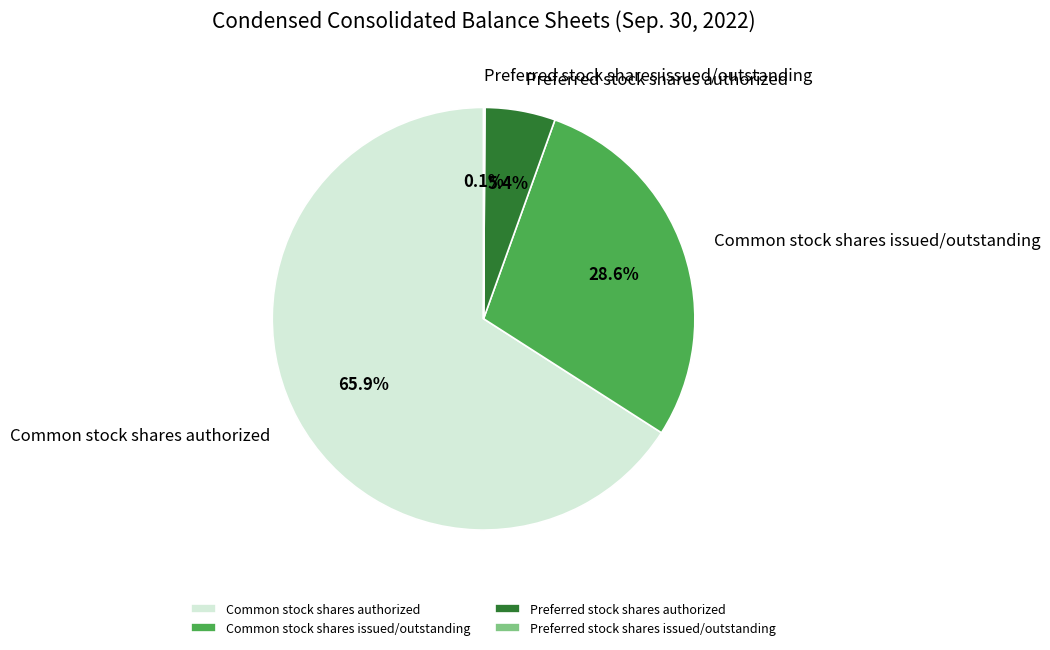

True or false: Common stock shares authorized accounts for 66% of the total.

True